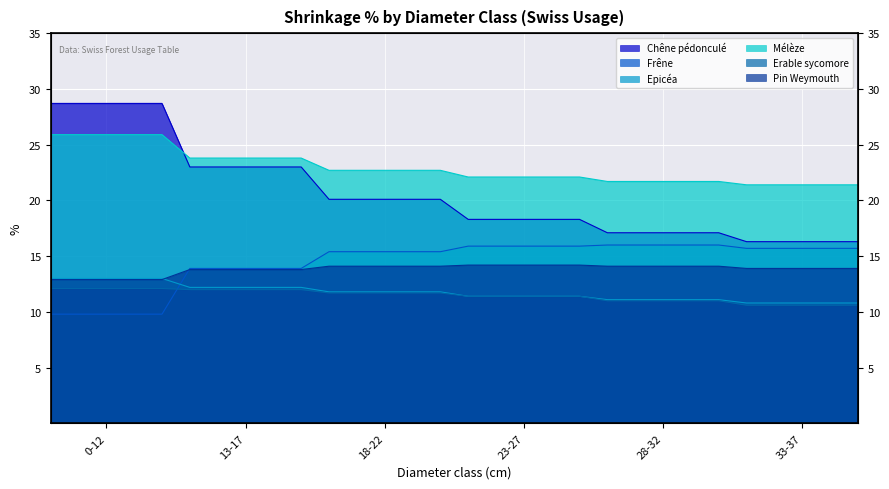

Is it true that Epicéa equals 11.4 at 23-27?

True